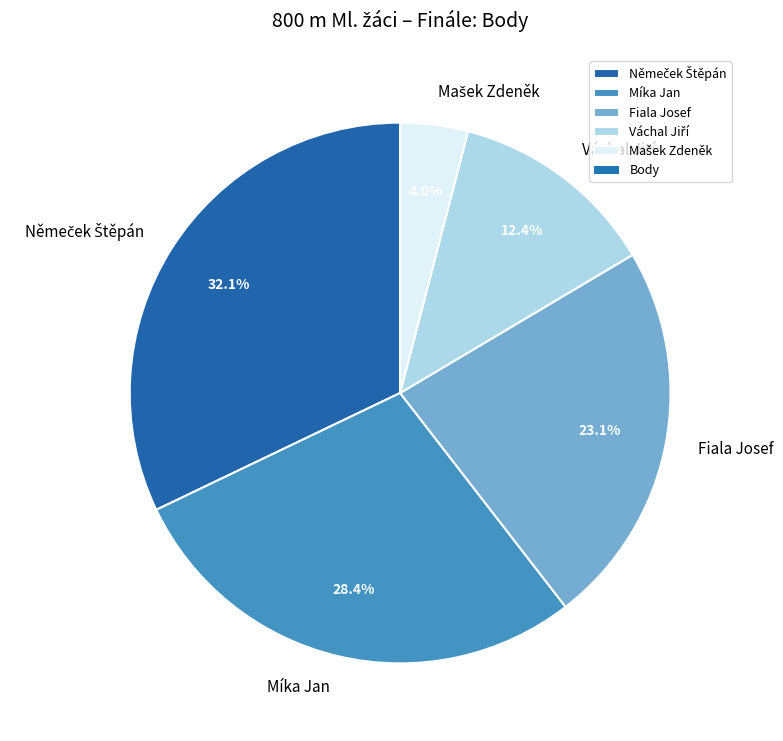

Does Míka Jan represent more than half of the total?

No